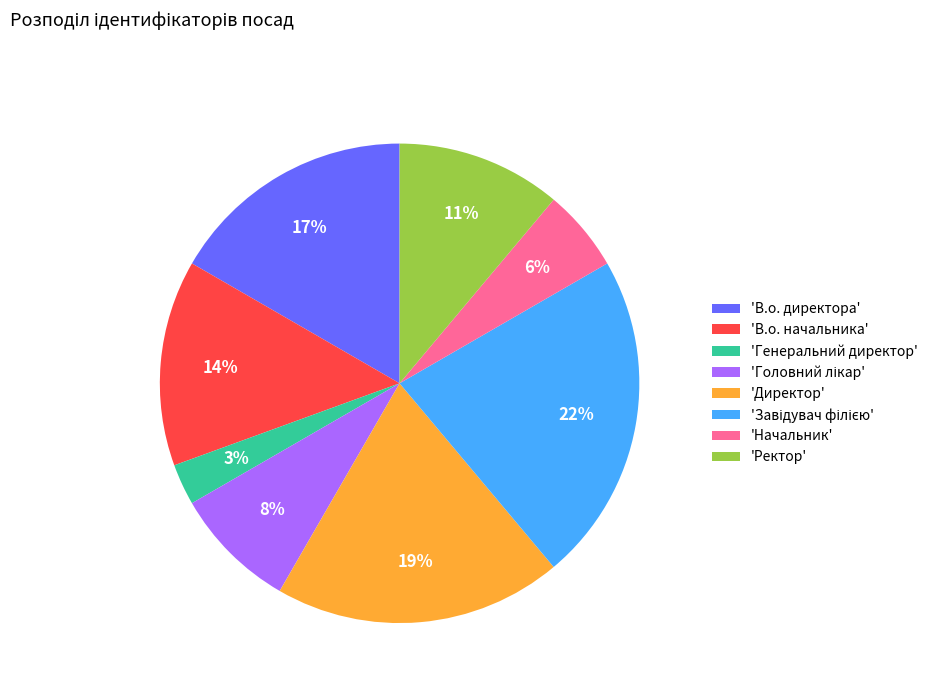

Is there a majority slice in this chart?

No